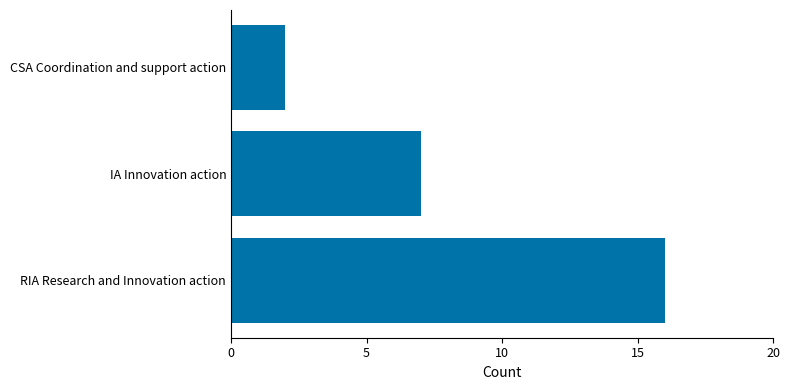

Rank the categories by value from lowest to highest.

CSA Coordination and support action, IA Innovation action, RIA Research and Innovation action